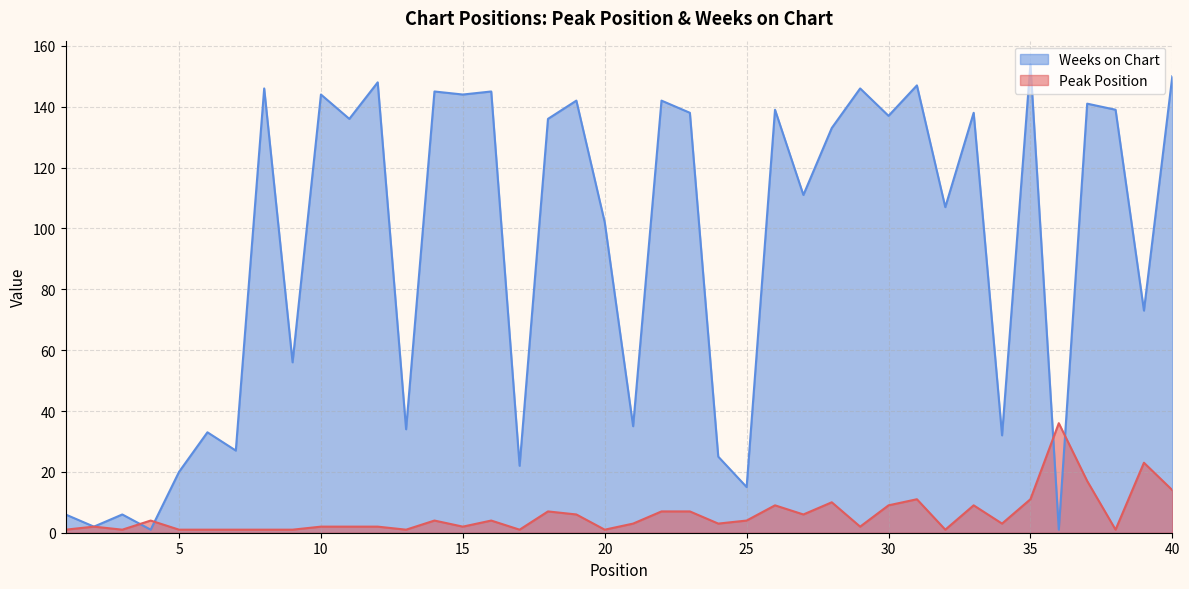

What is the spread (max minus min) of values at 36?

35